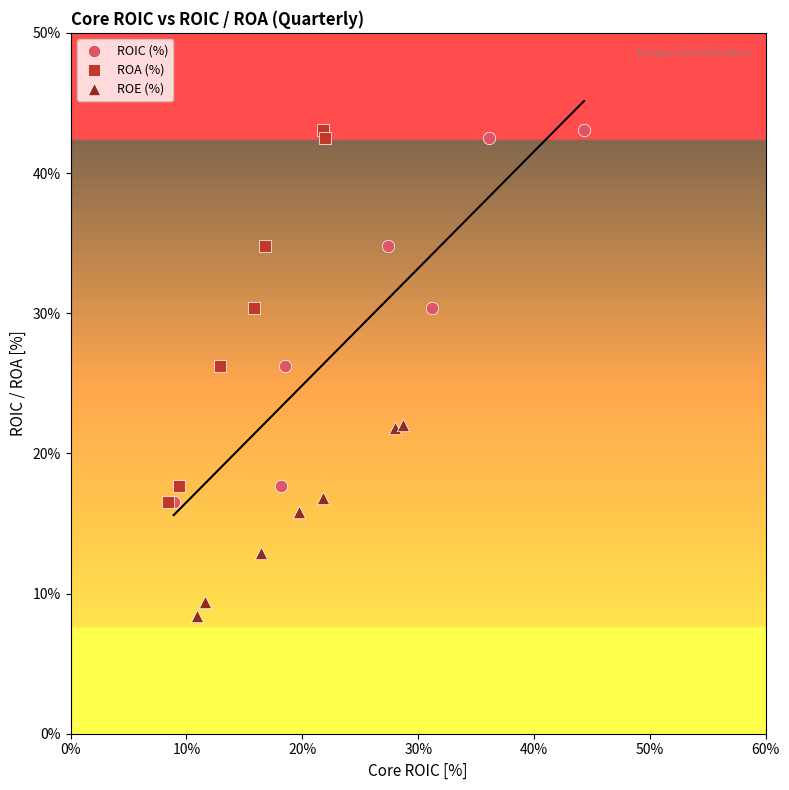

Which series contains the lowest Y value?

ROE (%)